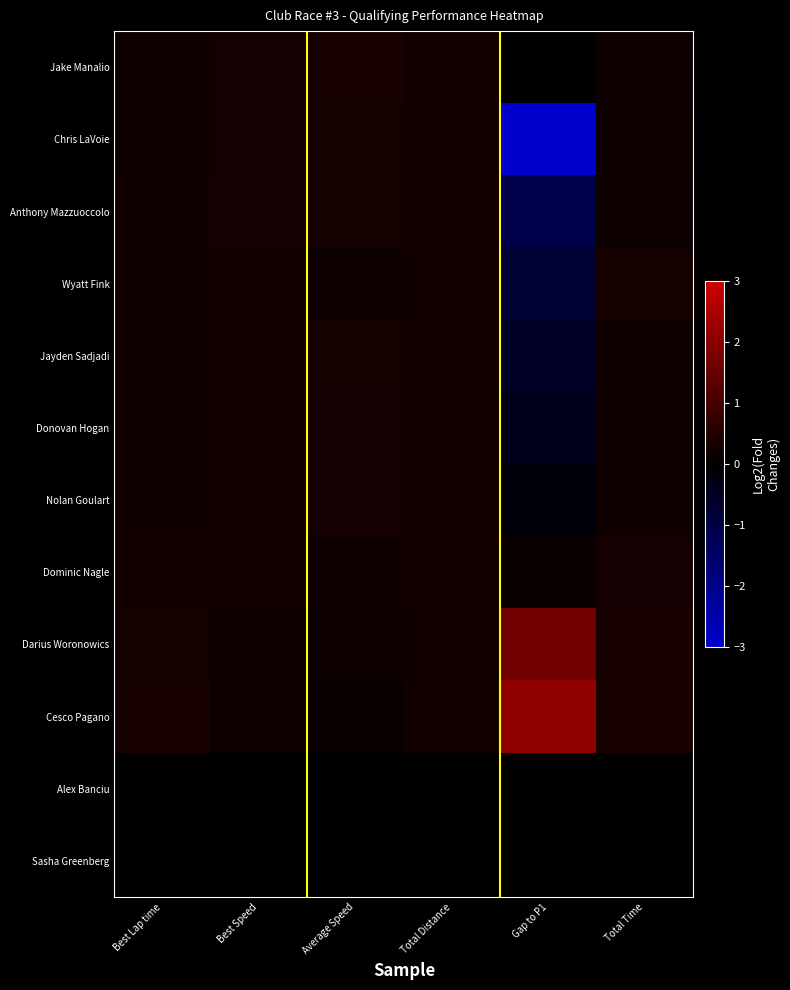

Which category has the highest value across all series?

Gap to P1